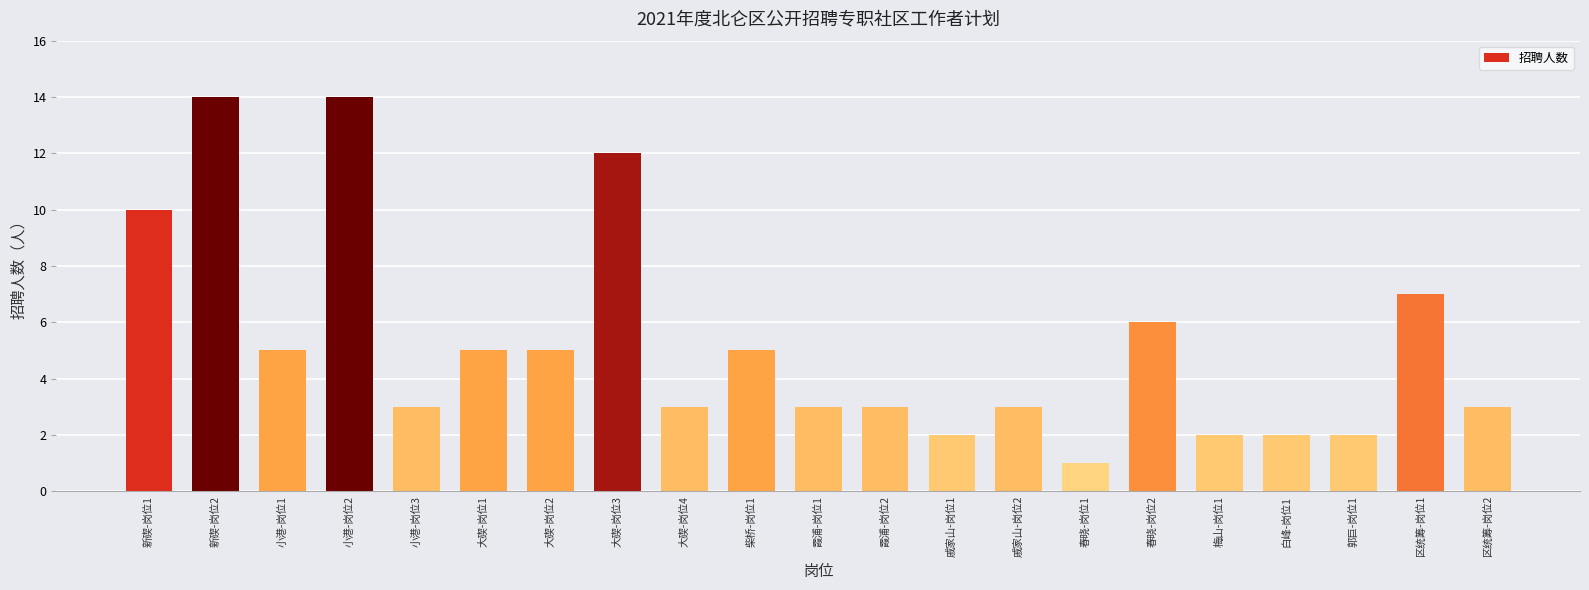

Does the chart contain stacked bars?

No